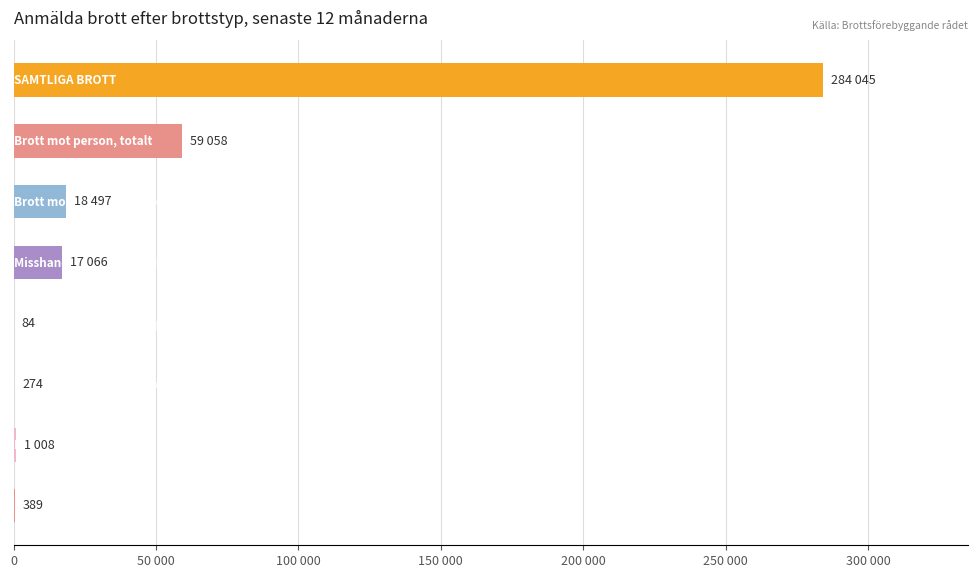

What is the maximum value shown in the chart?

284045